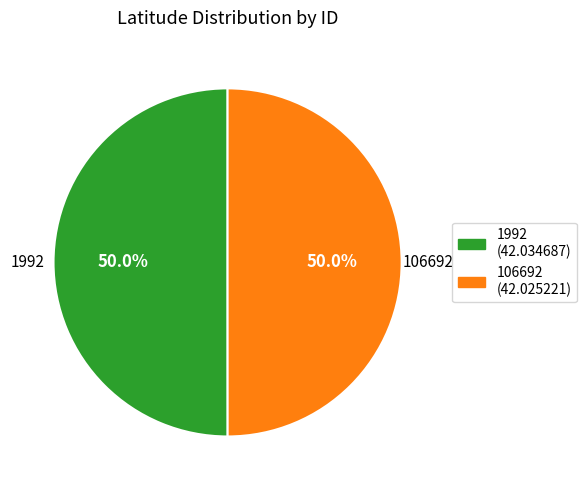

What percentage is NOT represented by 1992?

50.0%